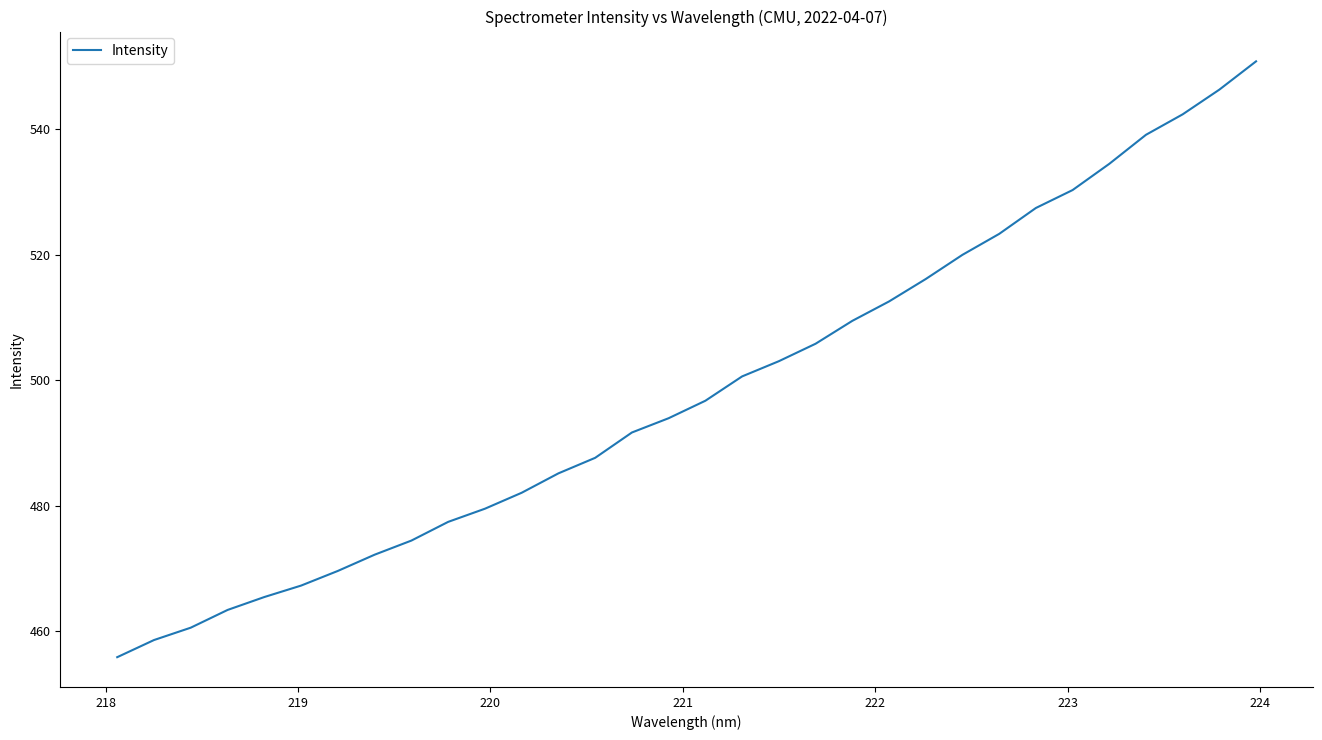

What is the maximum value shown in the chart?

550.9